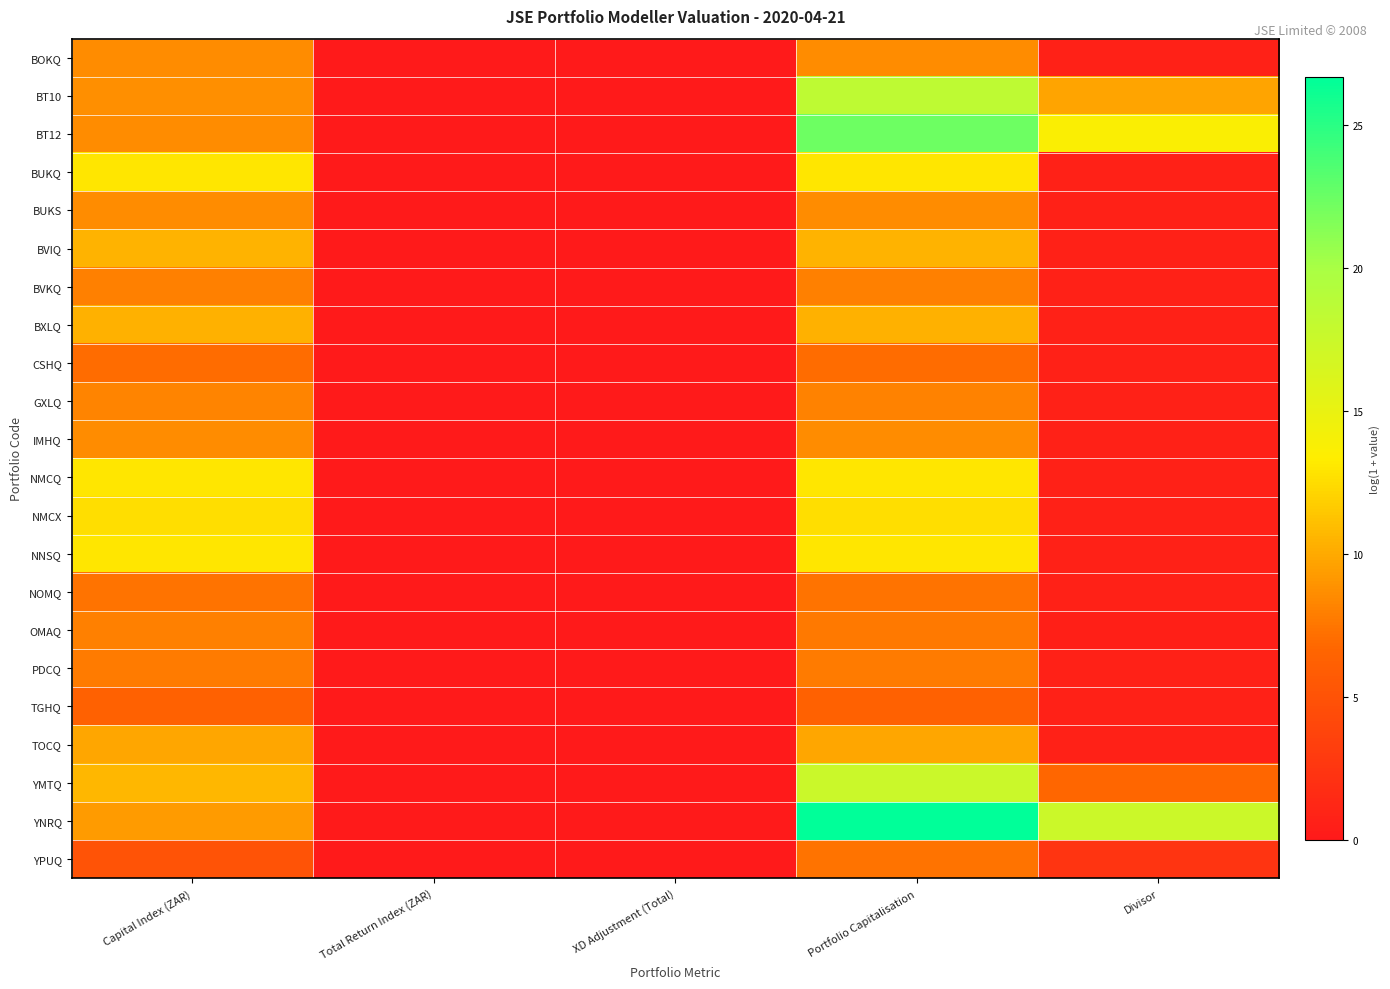

Between Capital Index (ZAR) and XD Adjustment (Total), which is larger?

Capital Index (ZAR)